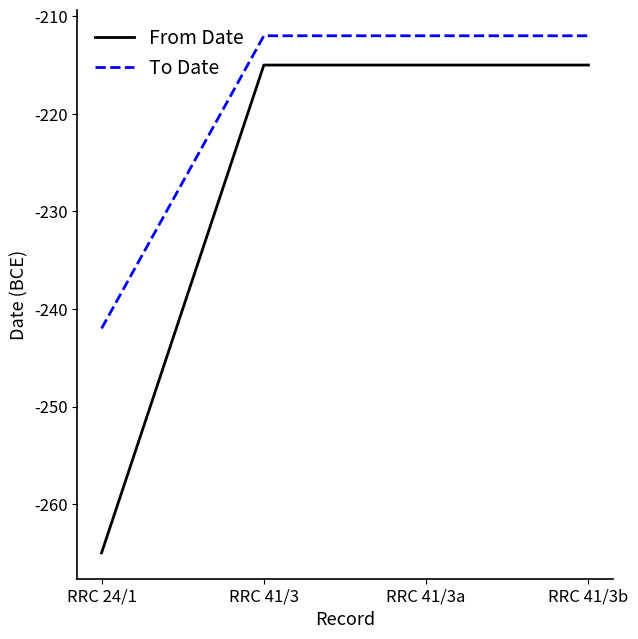

Rank the series at RRC 41/3b from lowest to highest value.

From Date, To Date